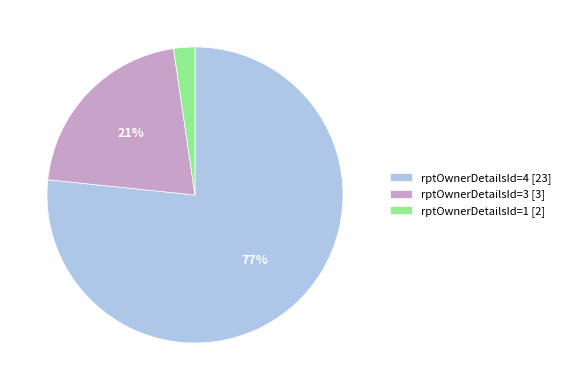

Rank the categories by value from lowest to highest.

rptOwnerDetailsId=1 [2], rptOwnerDetailsId=3 [3], rptOwnerDetailsId=4 [23]